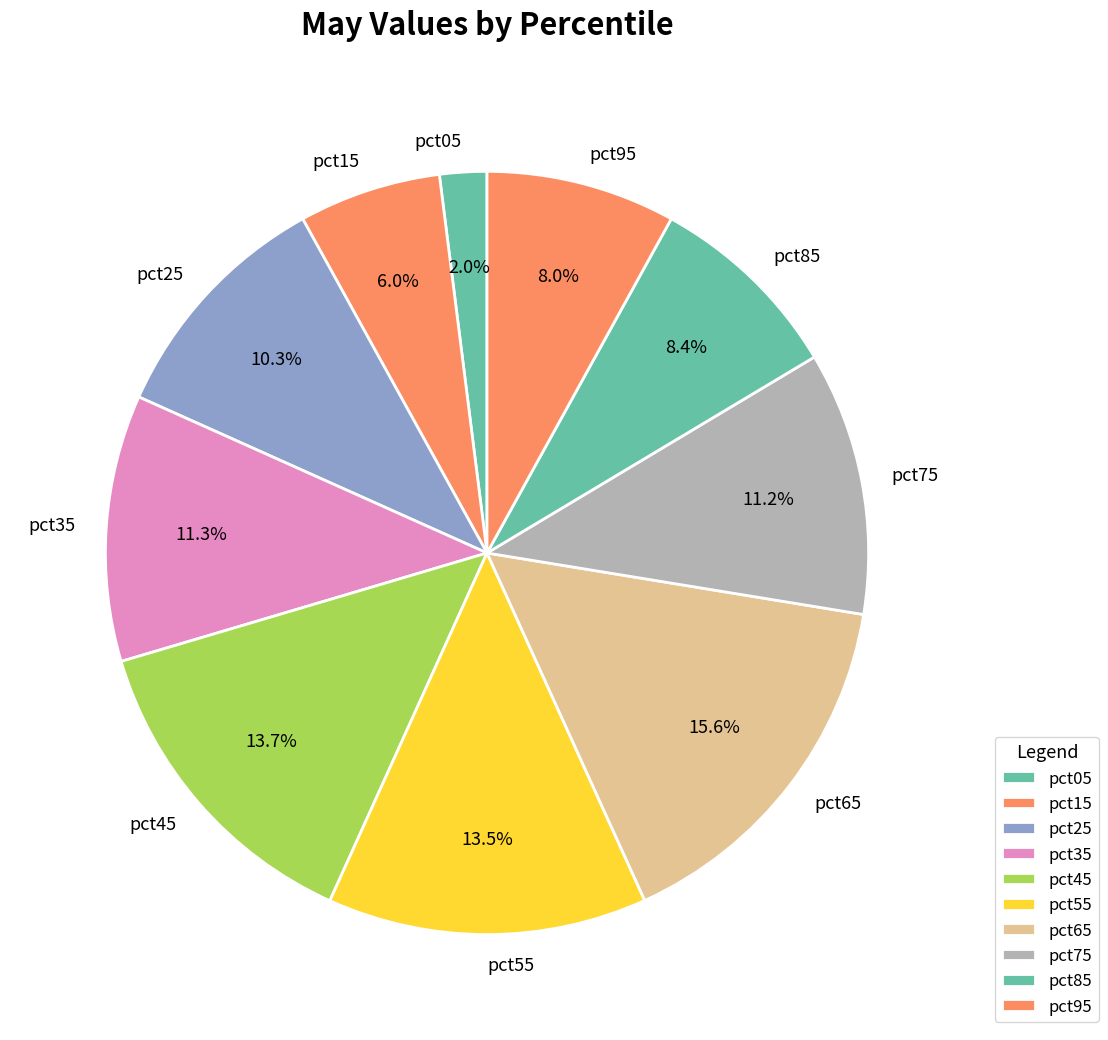

To the nearest percent, what percentage of the pie is pct95?

8%